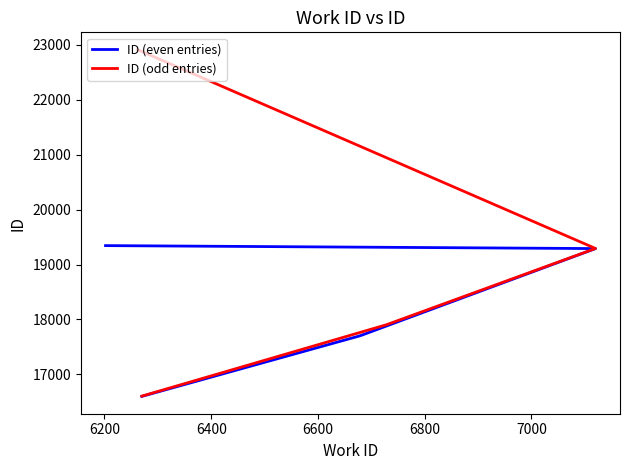

What is the maximum value for ID (even entries)?

19344